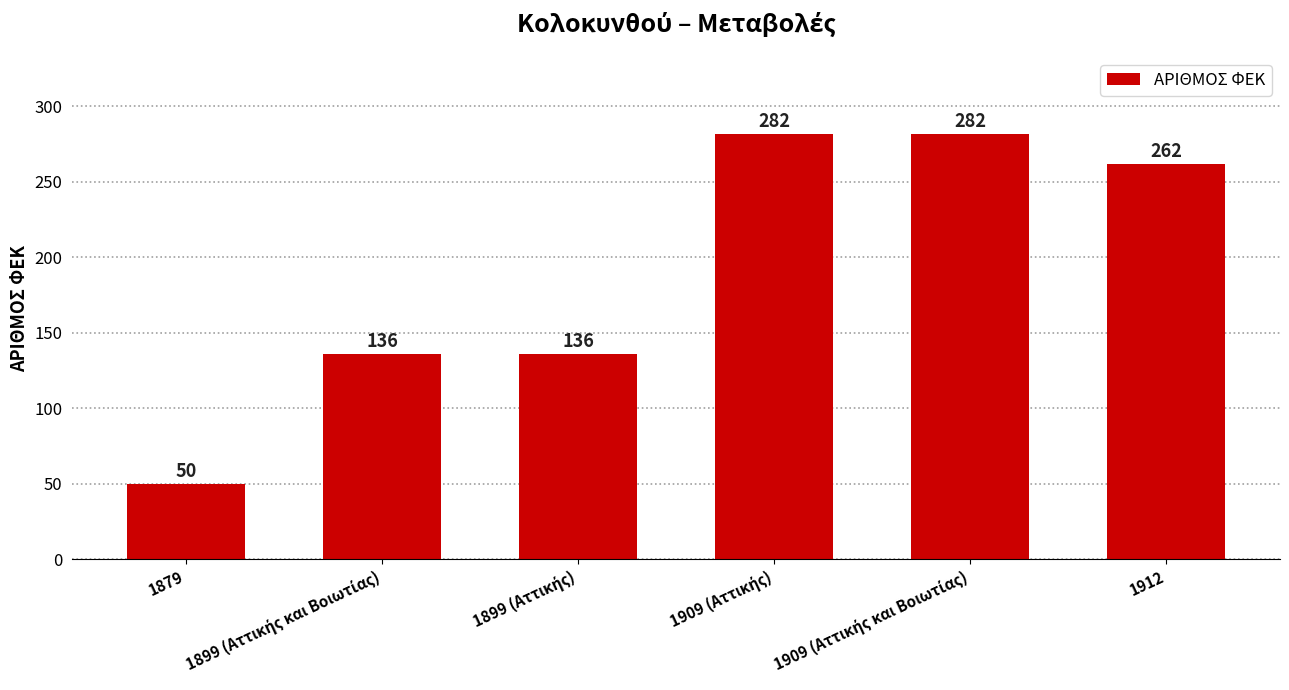

What is the value of the 5th bar from the left?

282